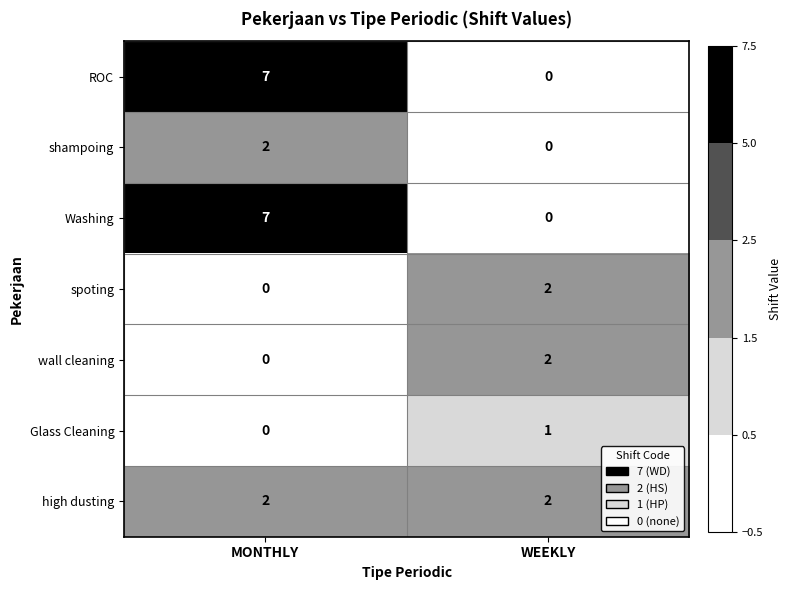

What is the average value of the ROC series?

4